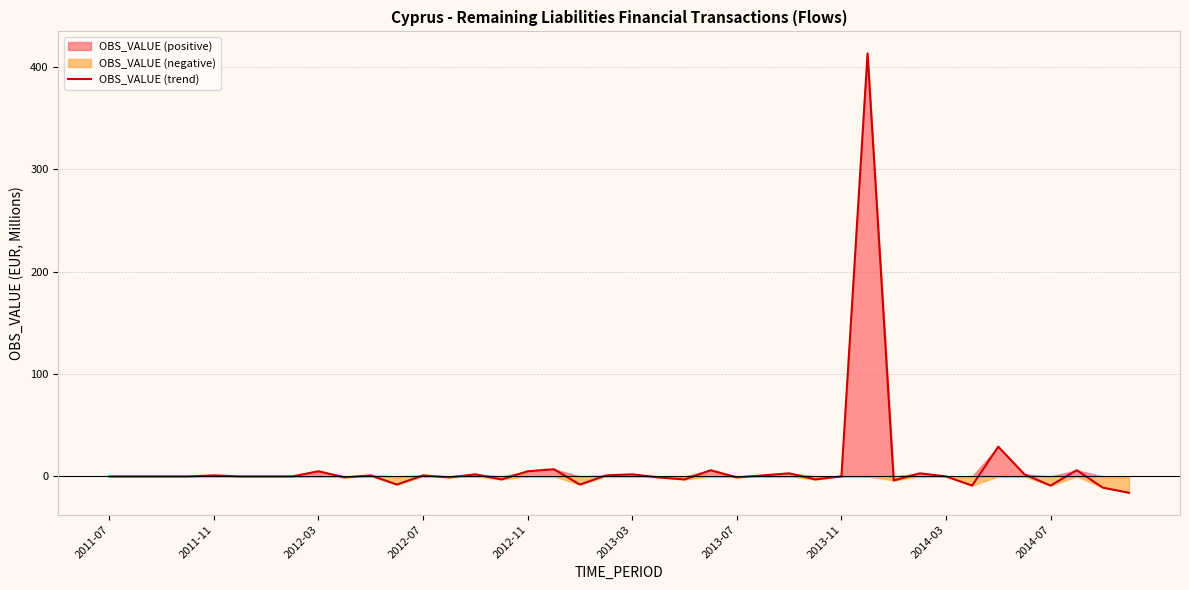

What is the highest value of the OBS_VALUE (trend) series?

413